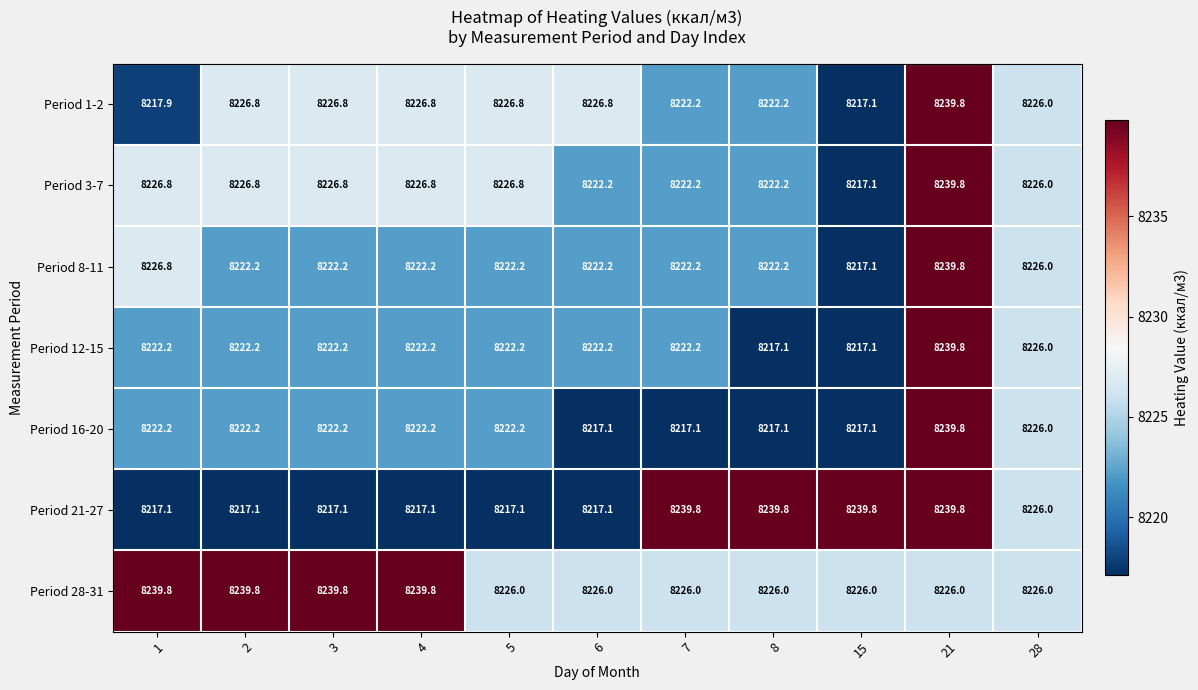

What value does the Period 3-7 series have at 8?

8222.2